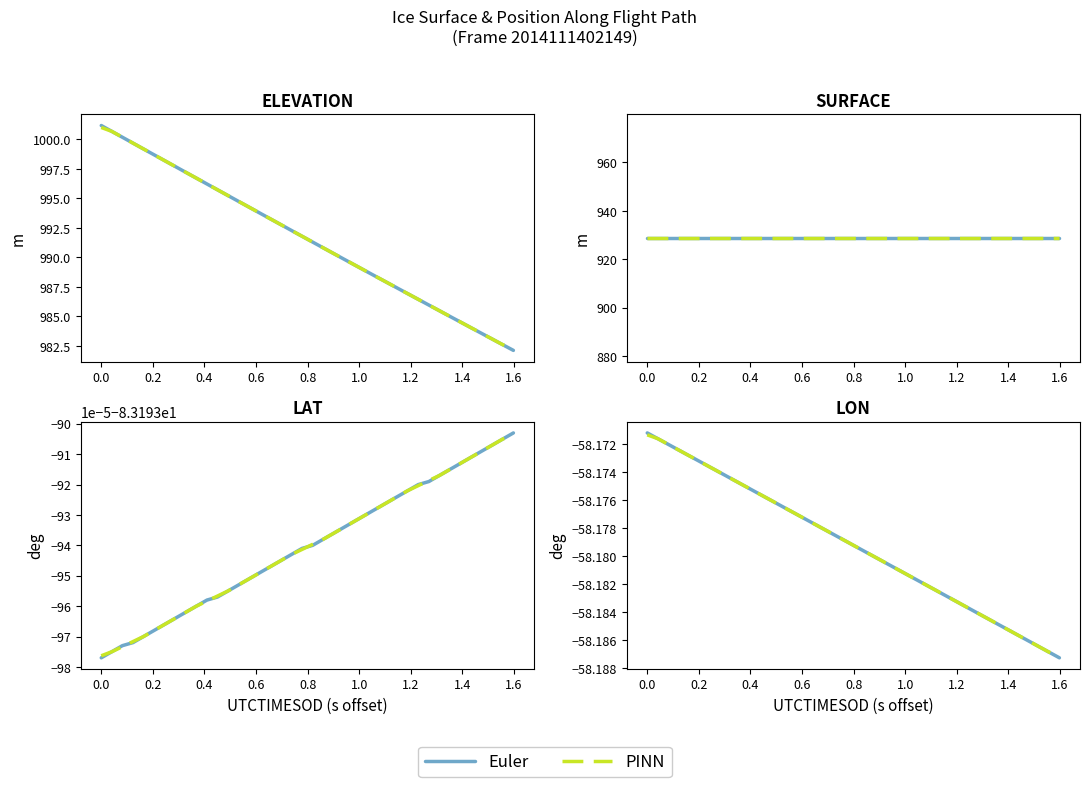

What is the sum of all Euler values?

-2327.2